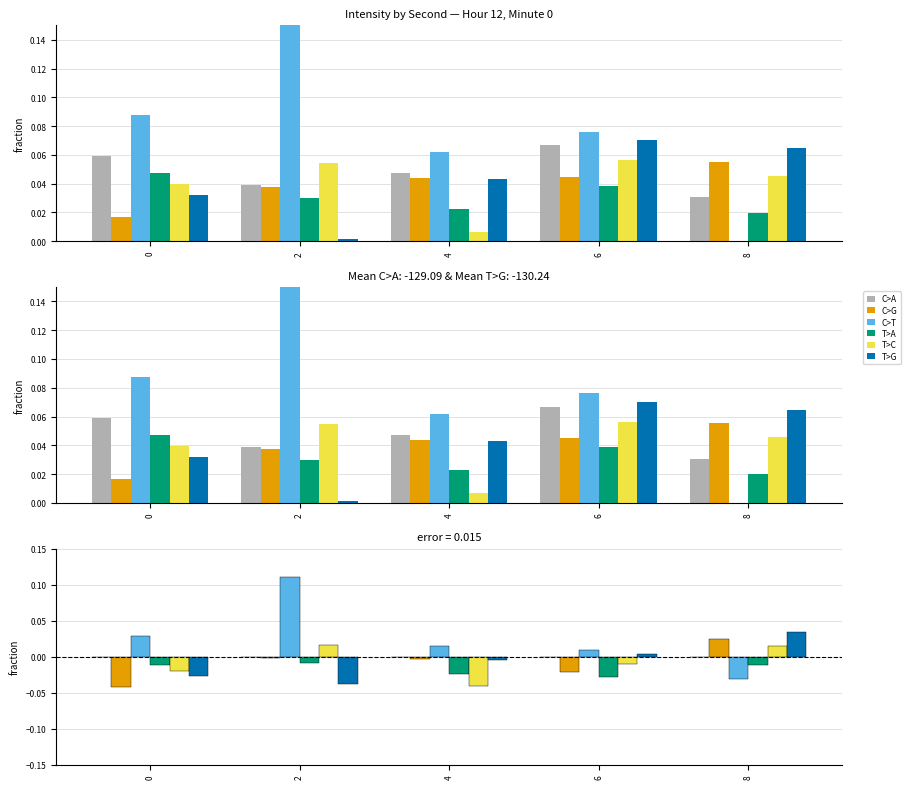

Reading right to left, transcribe all the data shown in this chart.

C>A: 0.0	0.0	0.0	0.0	0.0
C>G: 0.0	-0.0	-0.0	-0.0	-0.0
C>T: -0.0	0.0	0.0	0.1	0.0
T>A: -0.0	-0.0	-0.0	-0.0	-0.0
T>C: 0.0	-0.0	-0.0	0.0	-0.0
T>G: 0.0	0.0	-0.0	-0.0	-0.0